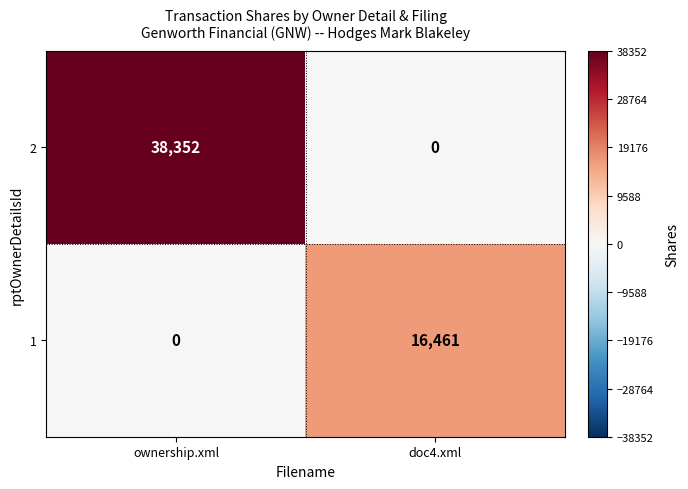

Reading left to right, what are all the values shown in this chart?

2: 38352	0
1: 0	16461